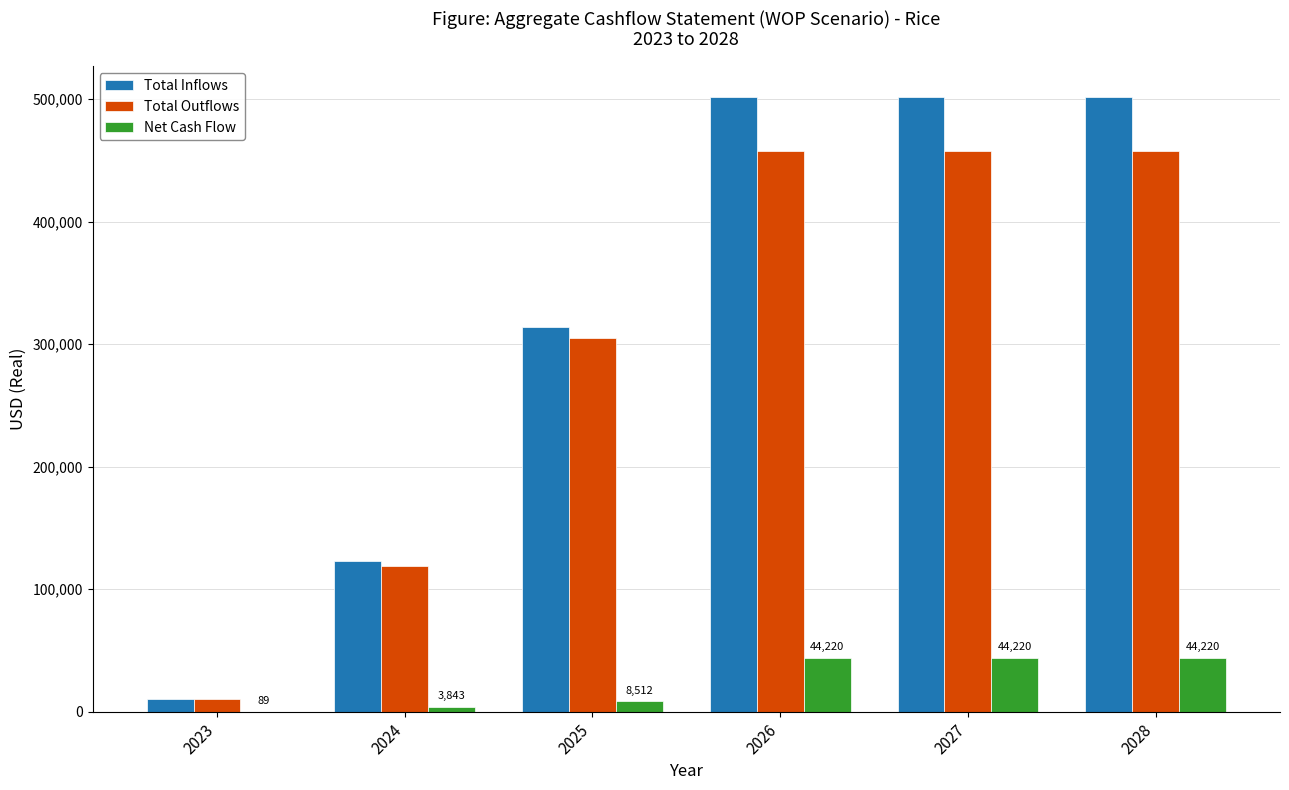

The value of Net Cash Flow at 2028 is 44220.0. True or false?

True